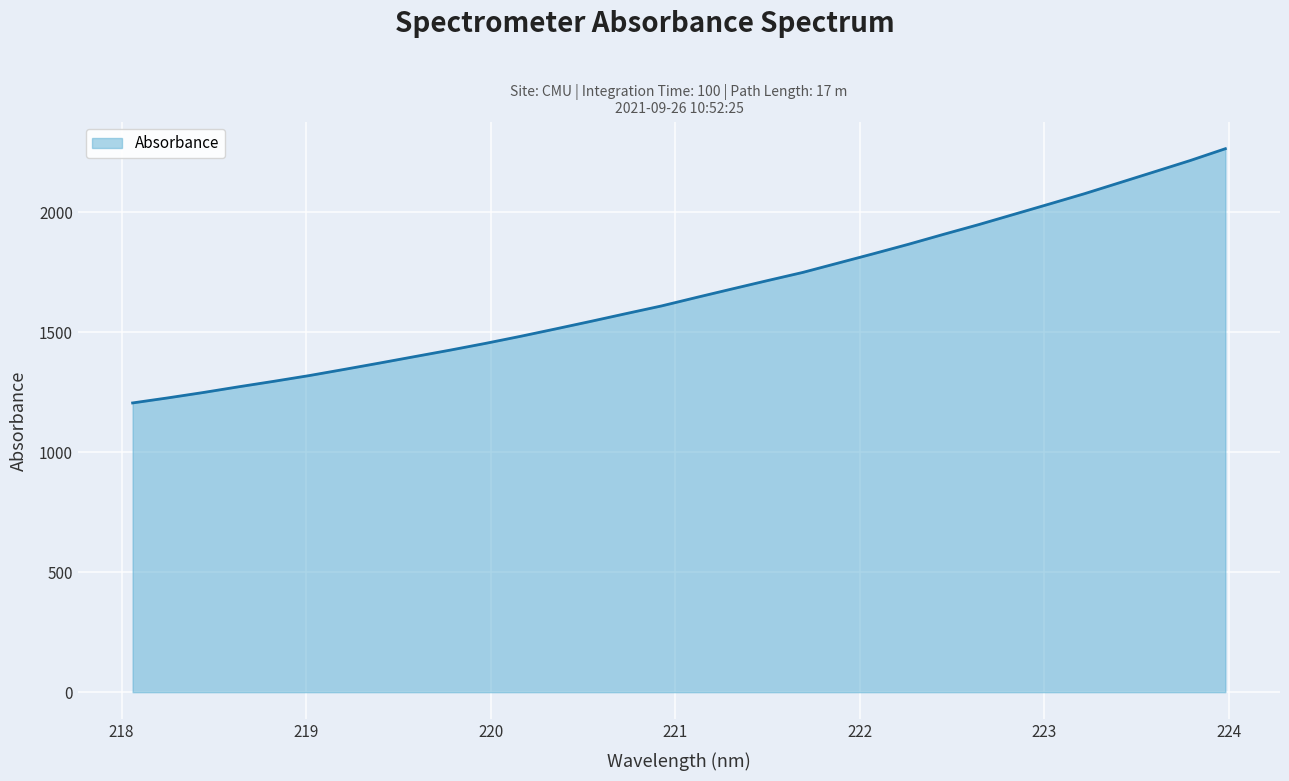

What is the difference between the maximum and second lowest values?

1038.6